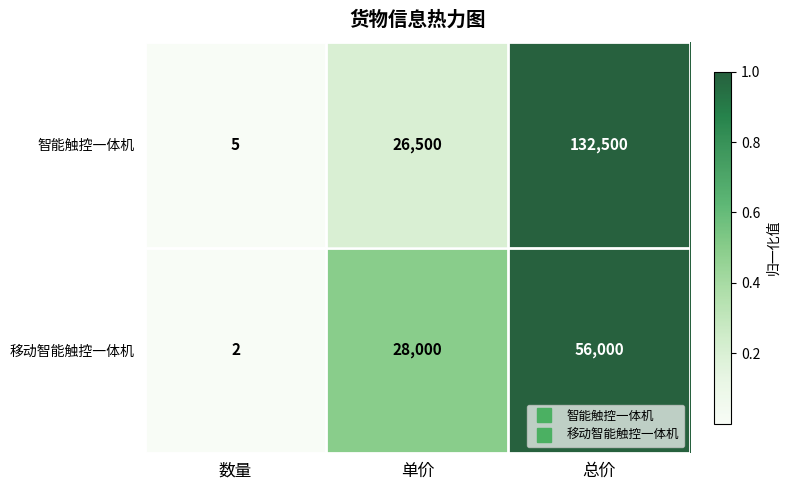

At which label does 移动智能触控一体机 reach its peak?

总价